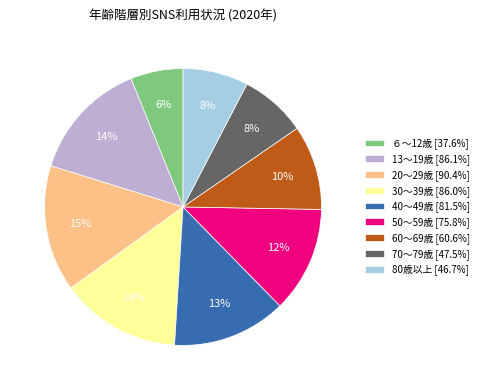

Is it true that 60～69歳 is 10% of the pie?

True